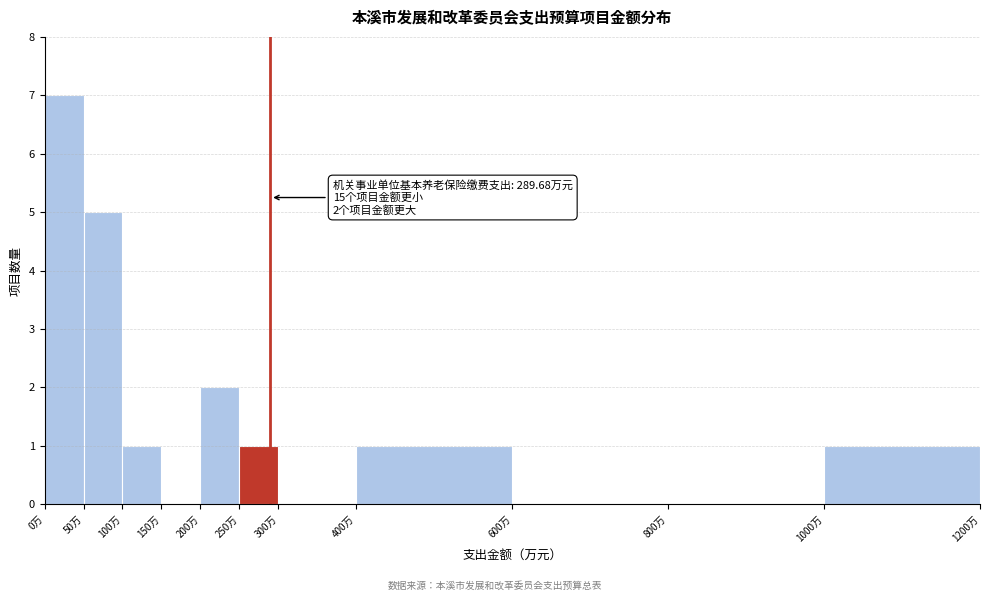

Which range on the x-axis has the tallest bar?

0 to 50